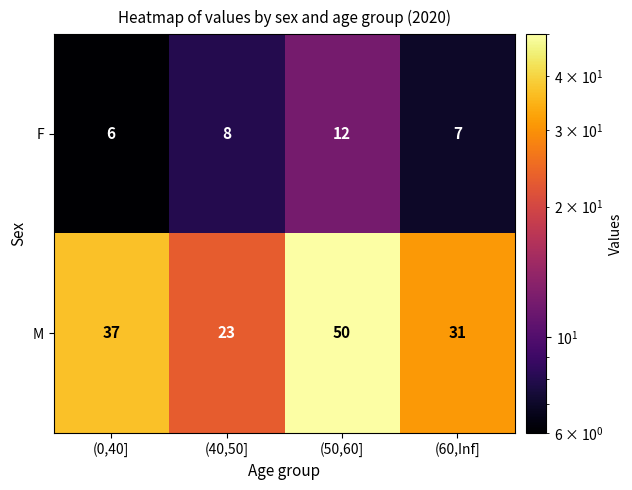

Reading left to right, list all the values displayed in this chart.

F: 6	8	12	7
M: 37	23	50	31